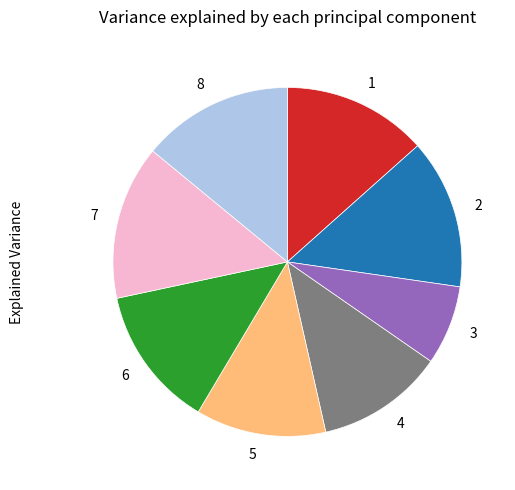

Combined, do 2 and 7 account for over 50%?

No